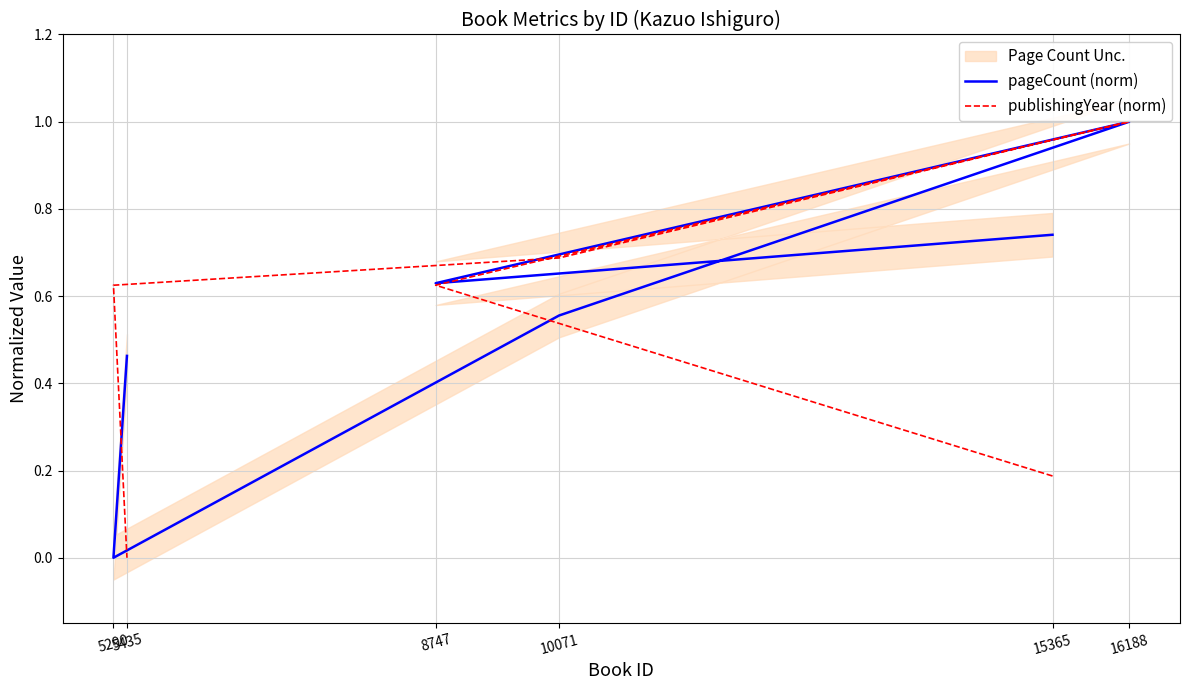

Between 15365 and 5290, which series saw the biggest shift?

pageCount (norm)